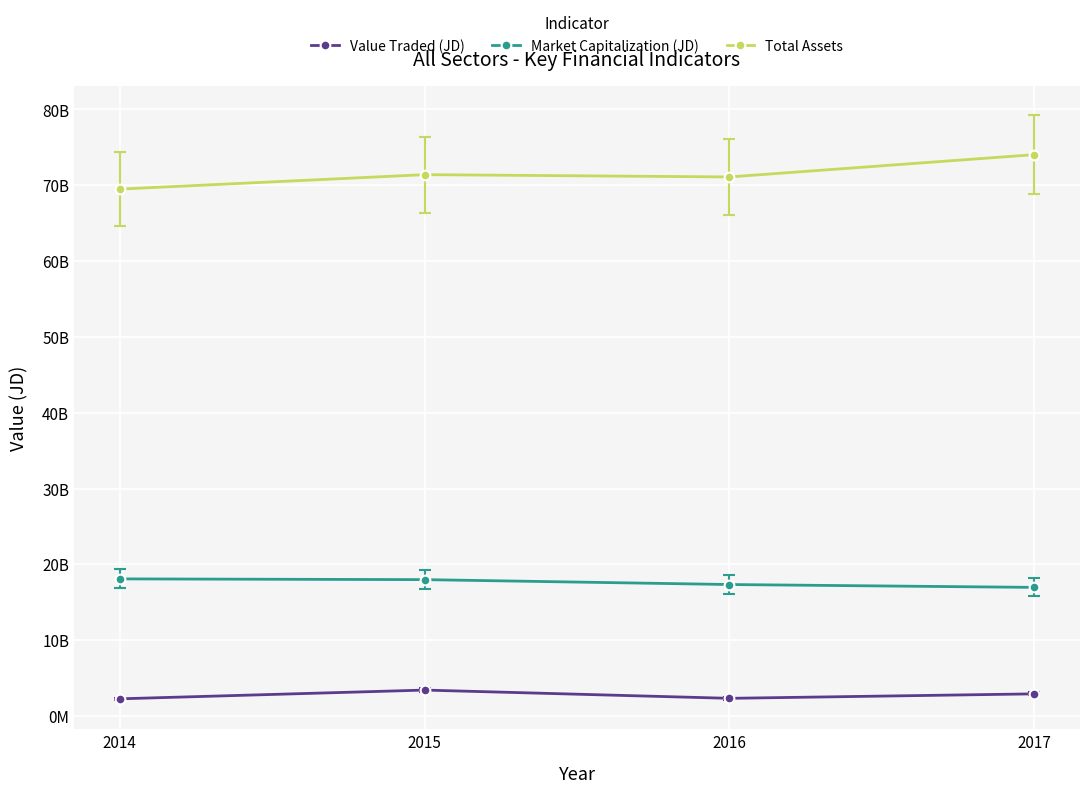

The Total Assets series shows 28920220865.5 at 2014. True or false?

False